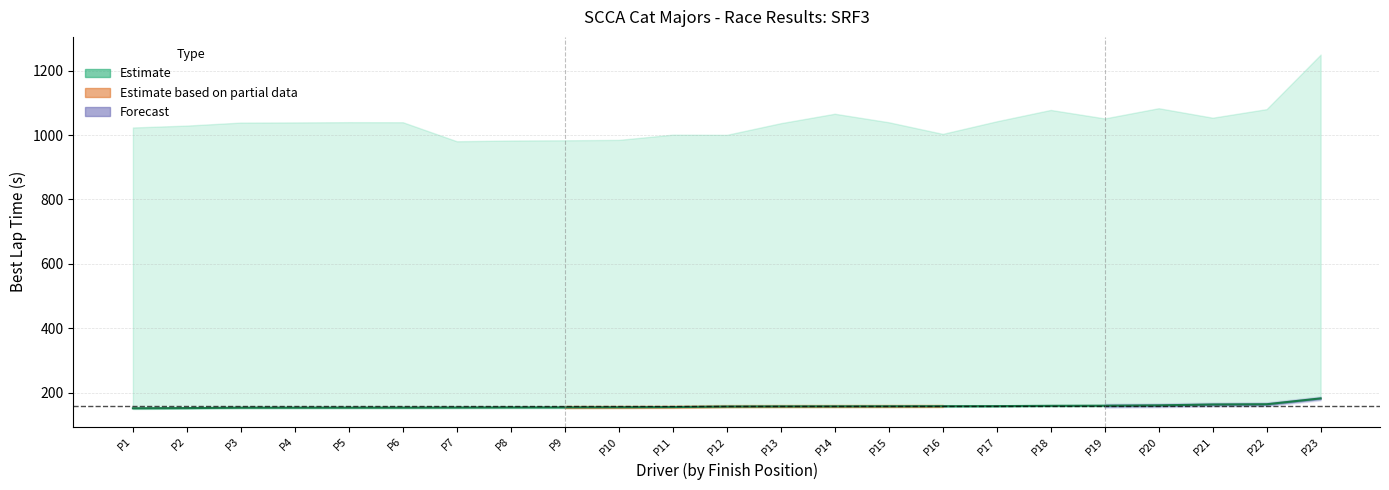

List the labels in order of value, largest first.

P23, P22, P21, P20, P19, P18, P17, P16, P15, P14, P13, P12, P11, P10, P9, P8, P7, P6, P5, P4, P3, P2, P1